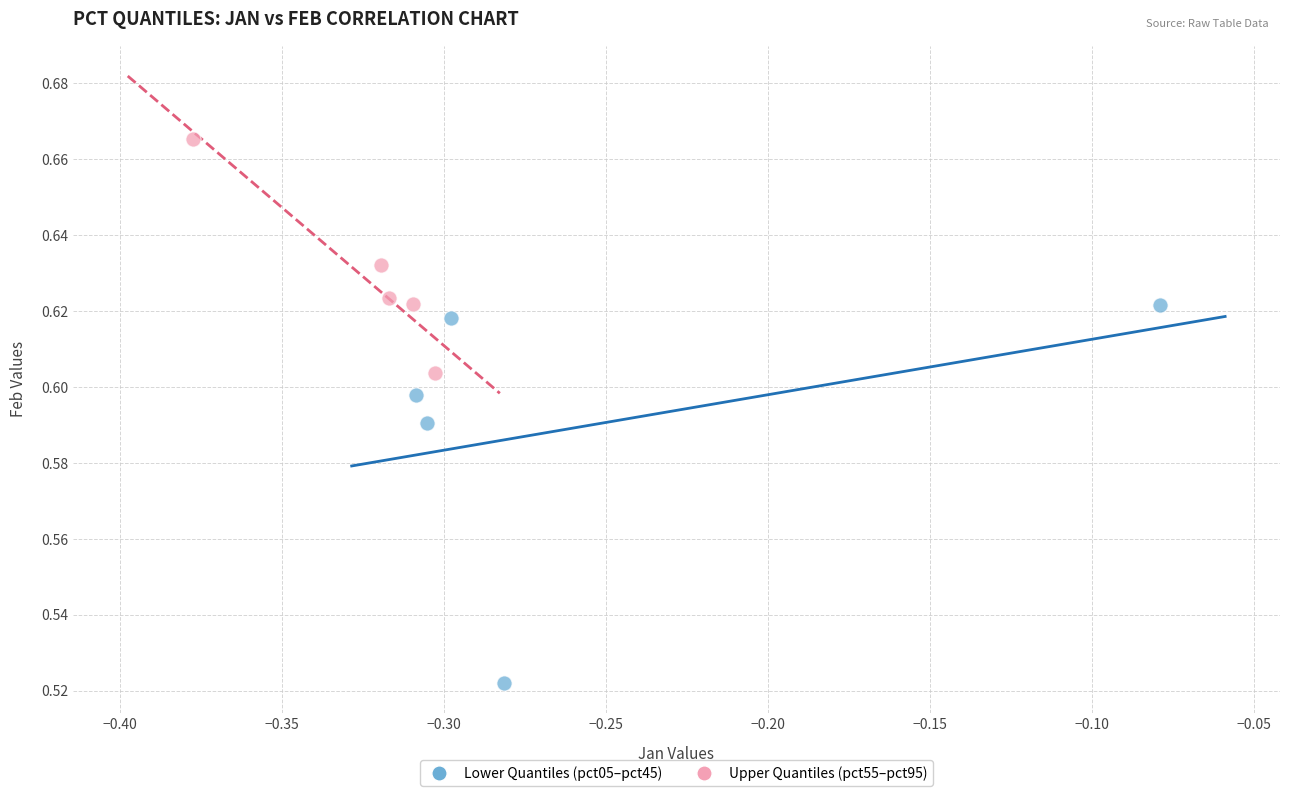

Which series has the largest Y range (max minus min)?

Lower Quantiles (pct05–pct45)